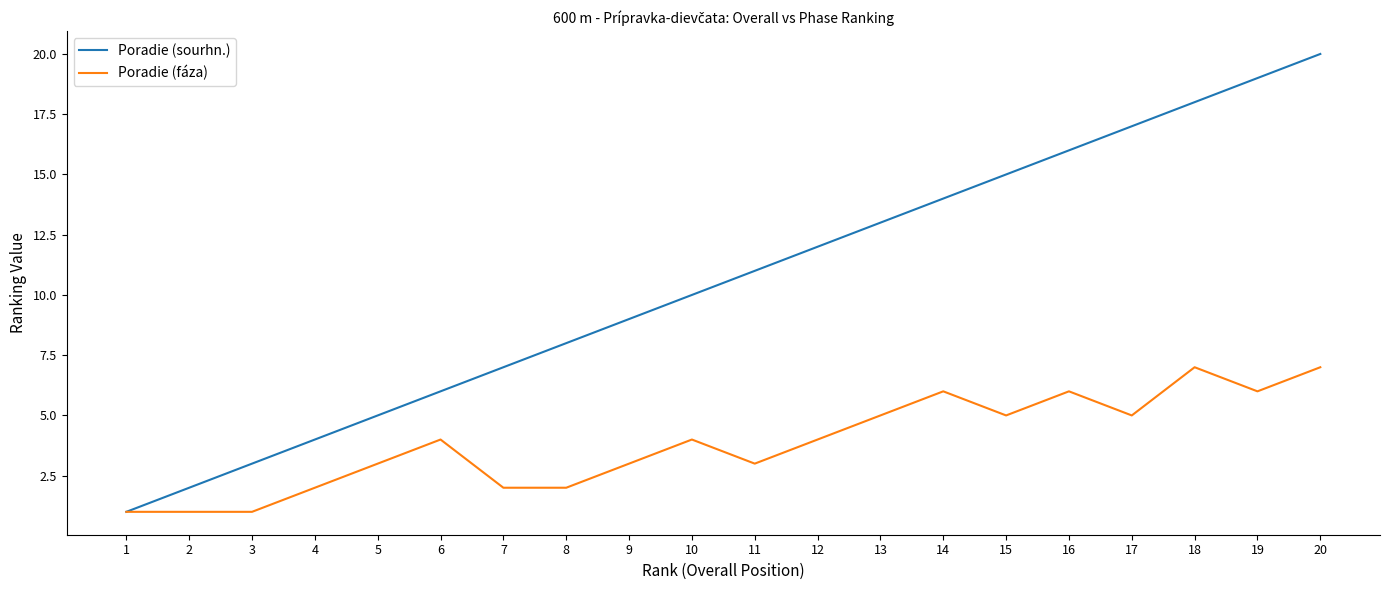

Which label corresponds to the largest value in the chart?

20